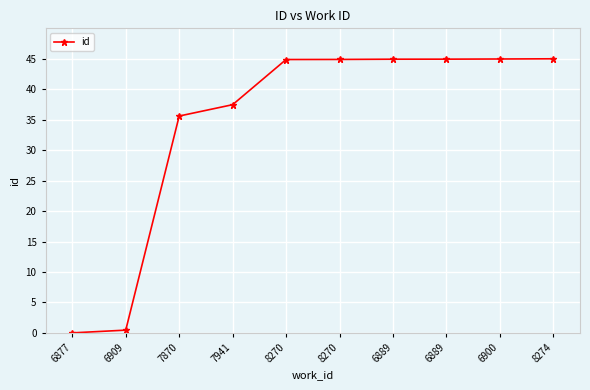

List the labels in order of value, largest first.

8274, 6900, 6889, 6889, 8270, 8270, 7941, 7870, 6909, 6877